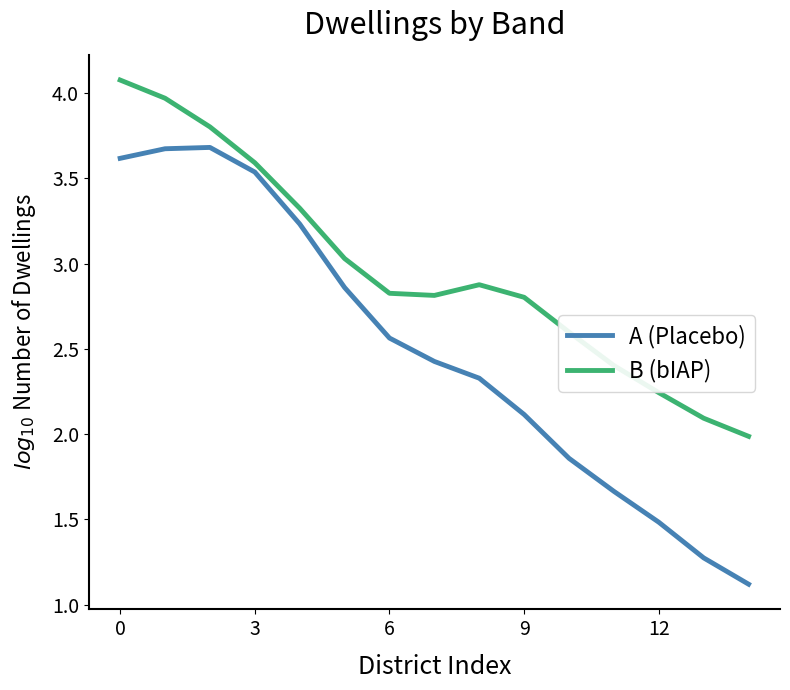

List the series in order of their overall mean, highest first.

B (bIAP), A (Placebo)